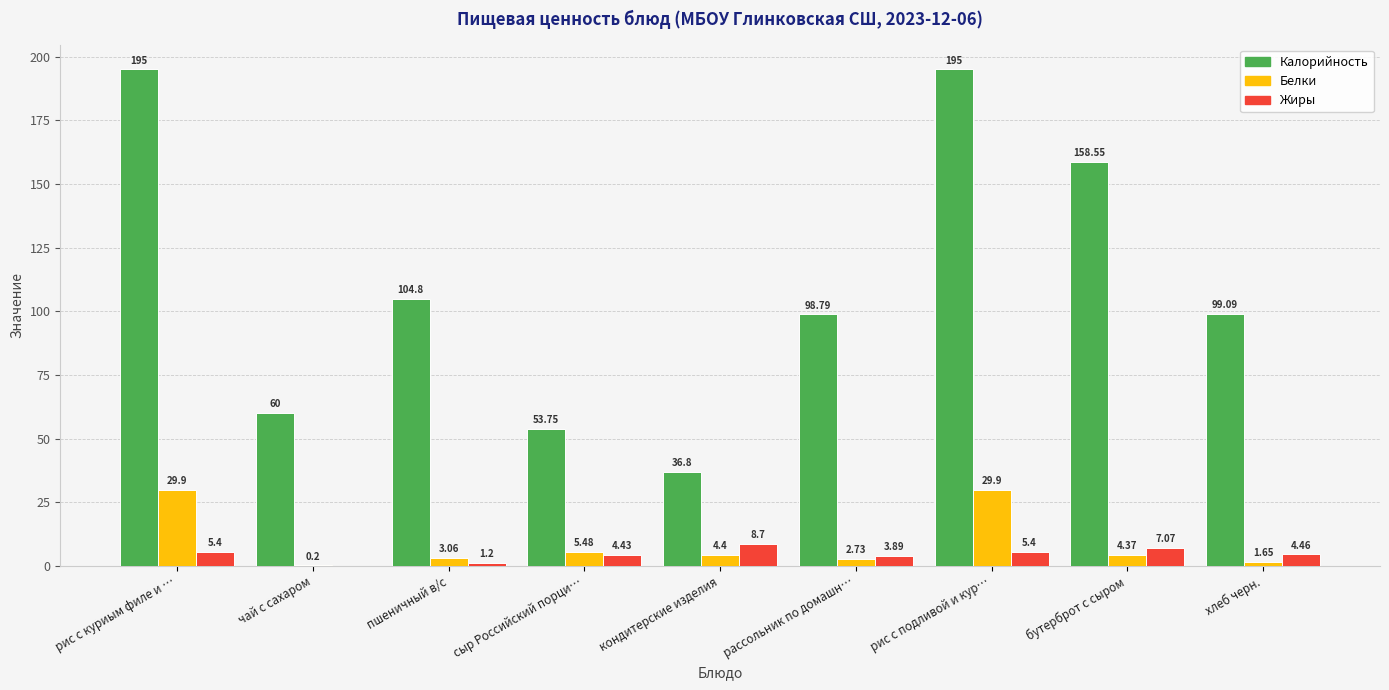

Count the number of categories in the chart.

9